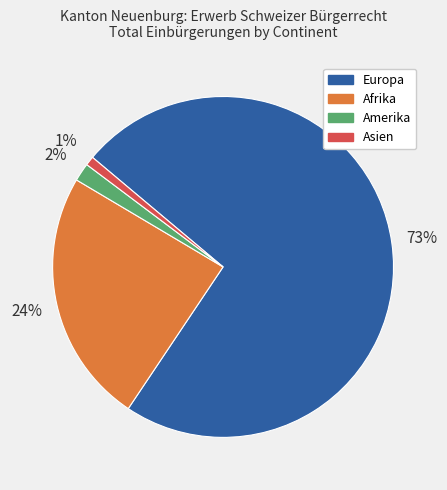

To the nearest percent, what is the average slice percentage?

25%